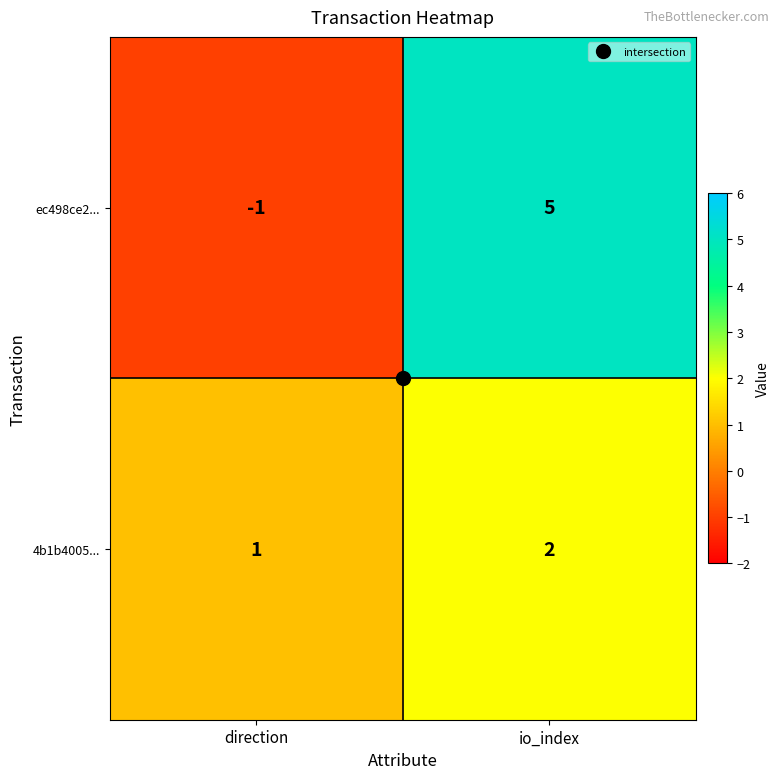

At which category is the sum across all series the highest?

io_index